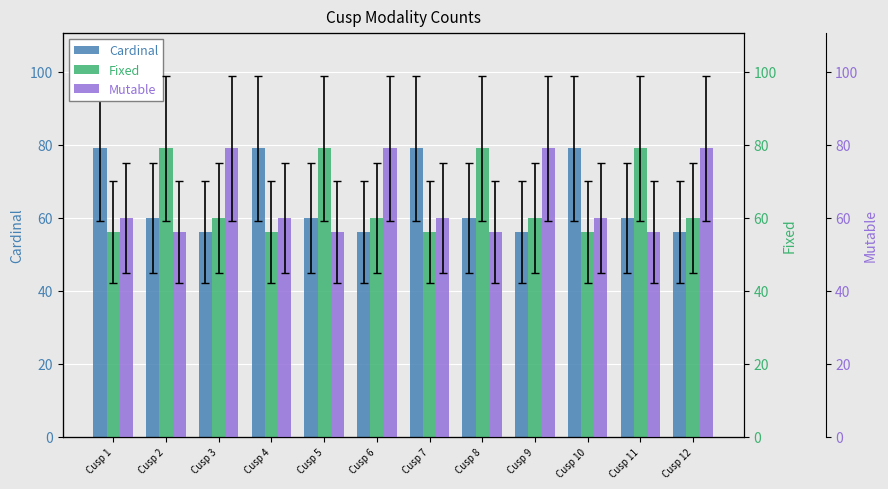

Which series has the largest range (max minus min)?

Cardinal